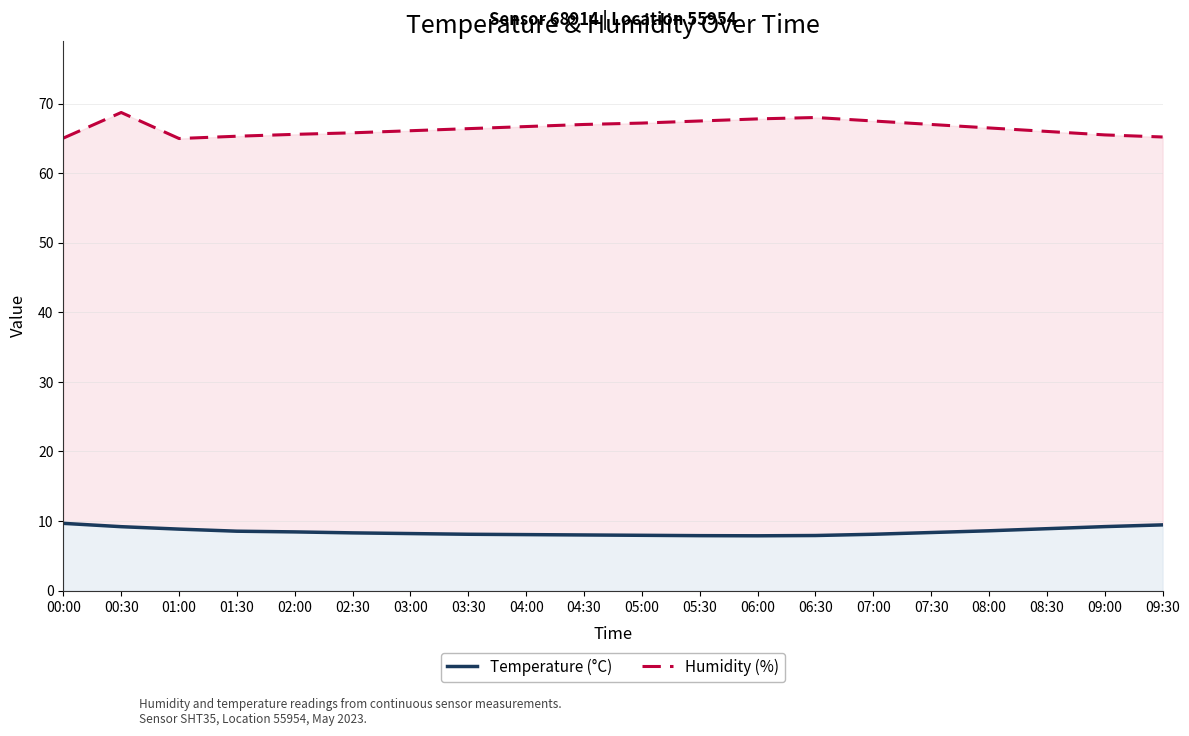

What is the approximate value of Humidity (%) at 01:30?

65.3